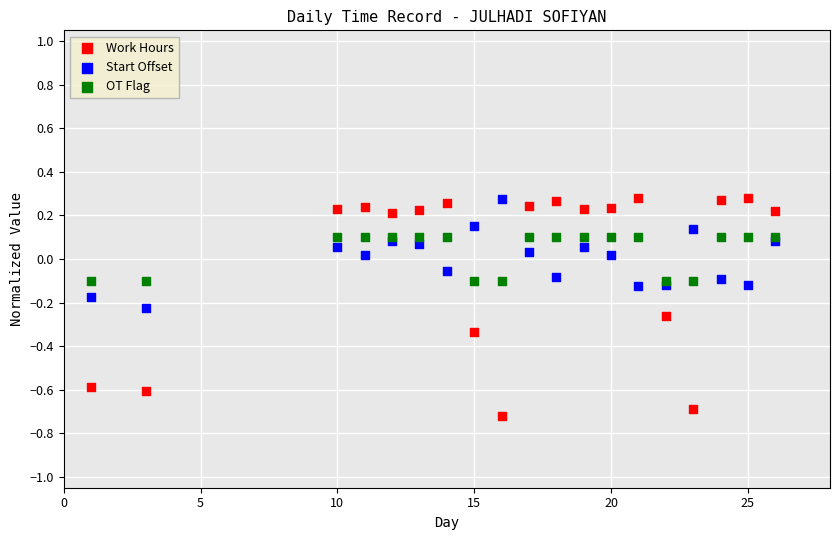

What is the X range (max minus min) for the scatter plot?

25.0